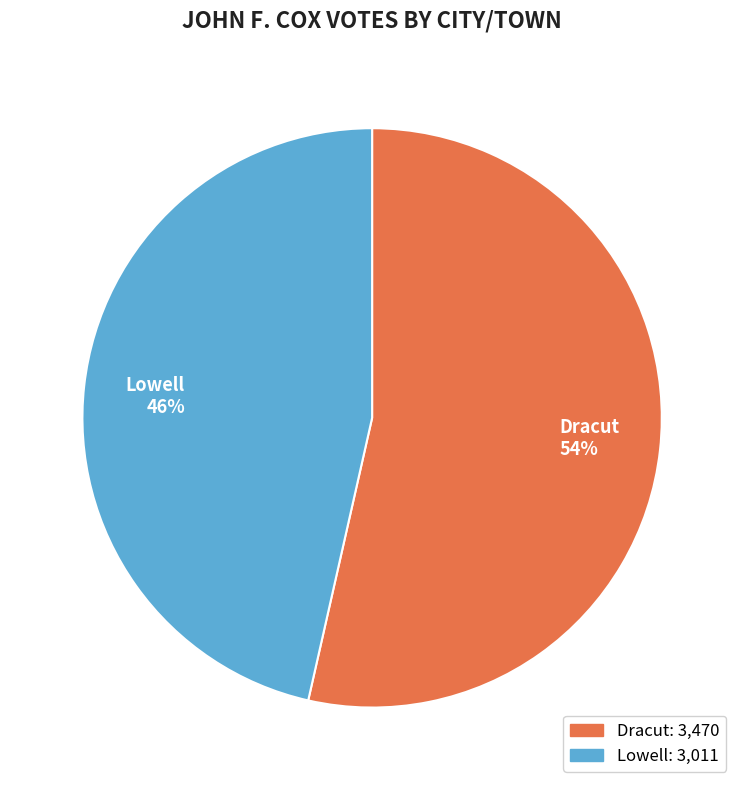

The Lowell slice represents 56% of the pie. True or false?

False